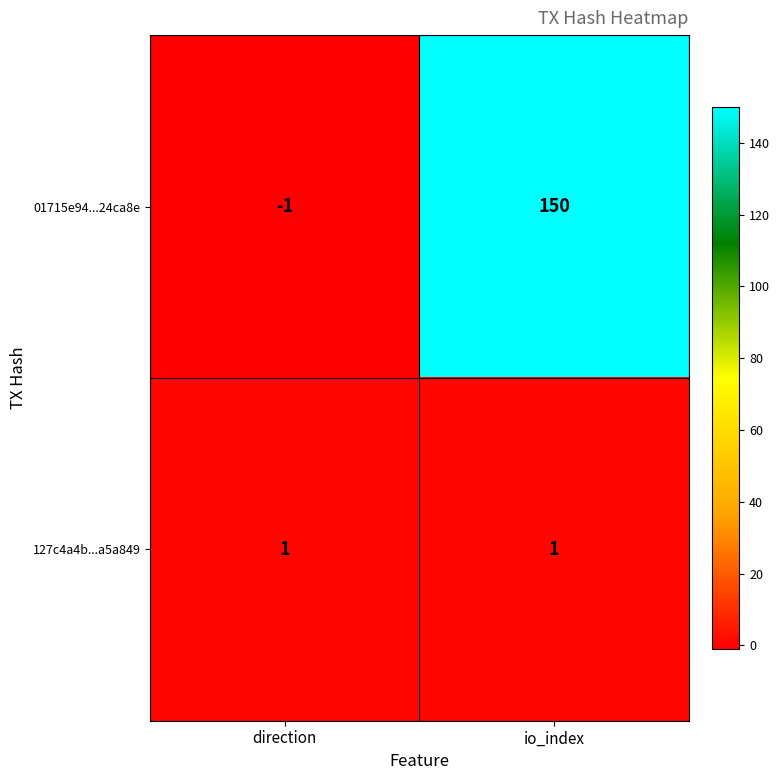

Reading left to right, list all the values displayed in this chart.

01715e94...24ca8e: direction=-1	io_index=150
127c4a4b...a5a849: direction=1	io_index=1